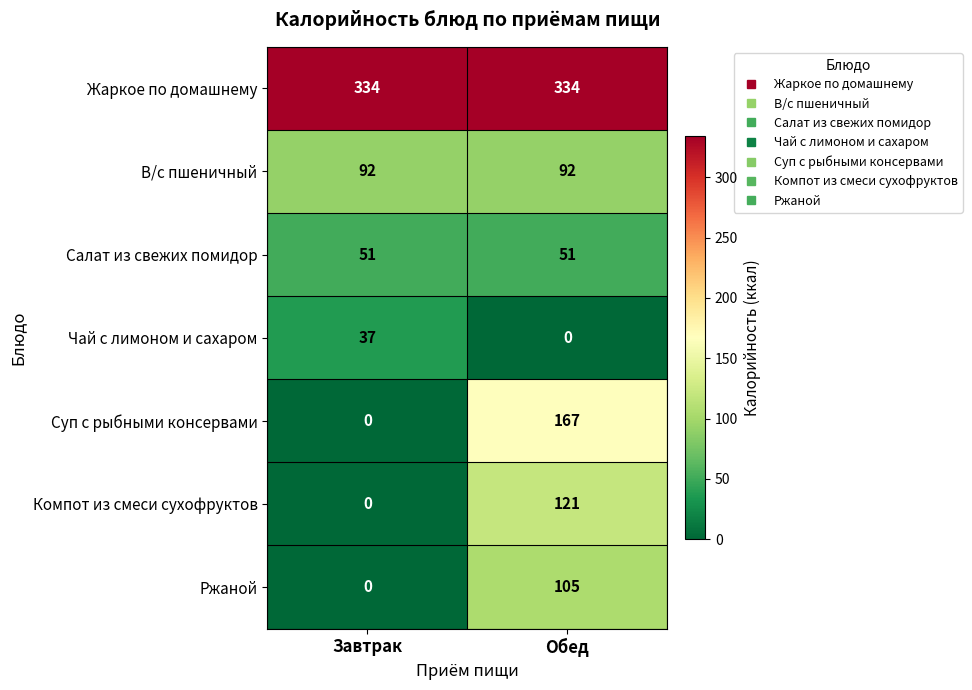

Reading right to left, transcribe all the data shown in this chart.

Жаркое по домашнему: 334	334
В/с пшеничный: 92	92
Салат из свежих помидор: 51	51
Чай с лимоном и сахаром: 0	37
Суп с рыбными консервами: 167	0
Компот из смеси сухофруктов: 121	0
Ржаной: 105	0